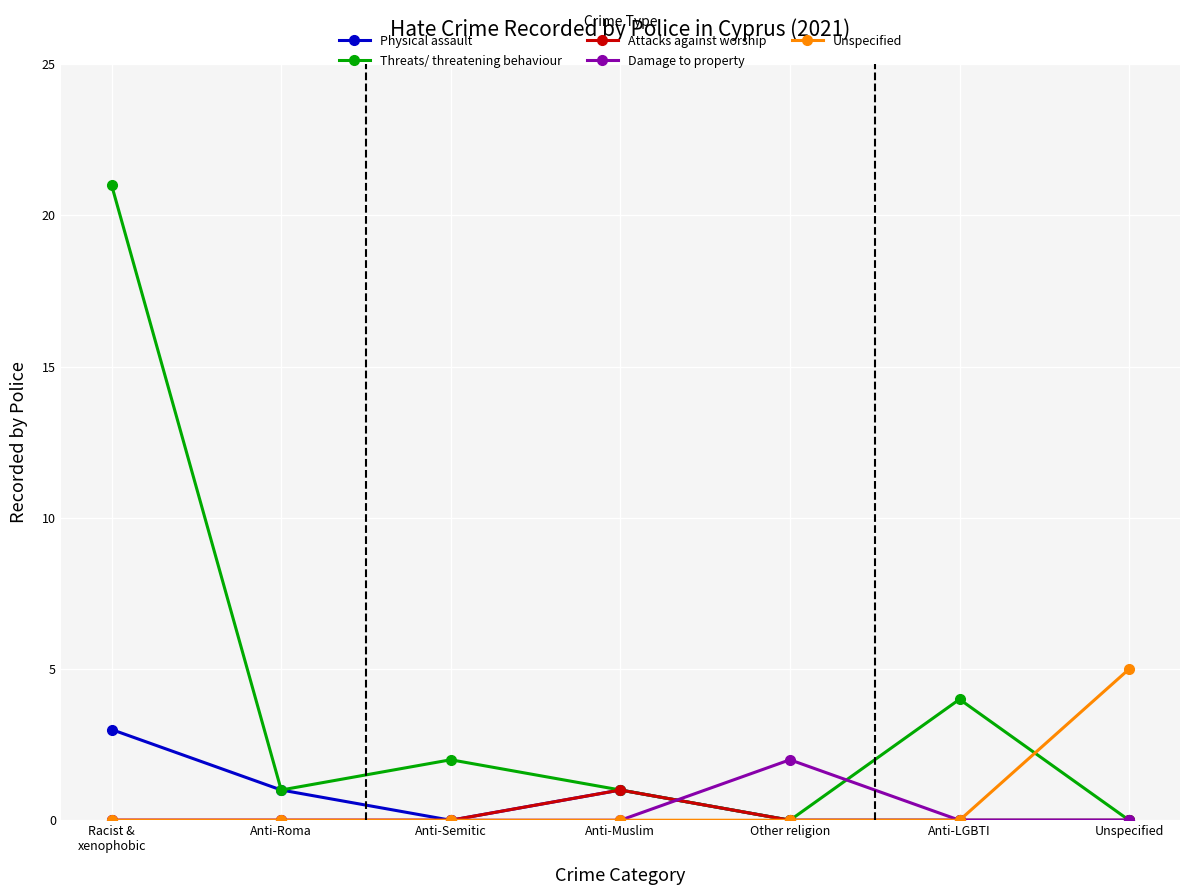

Count the number of categories in the chart.

7